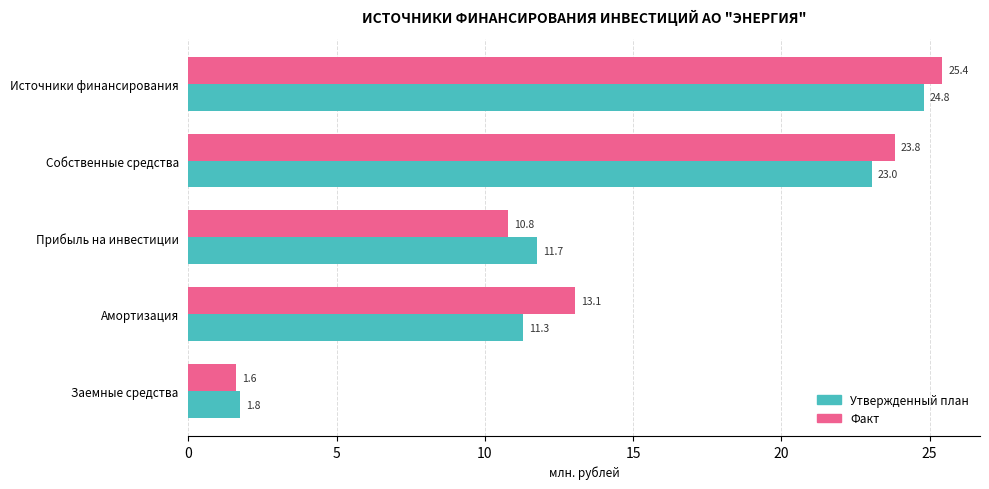

The Факт series shows 8.6 at Амортизация. True or false?

False